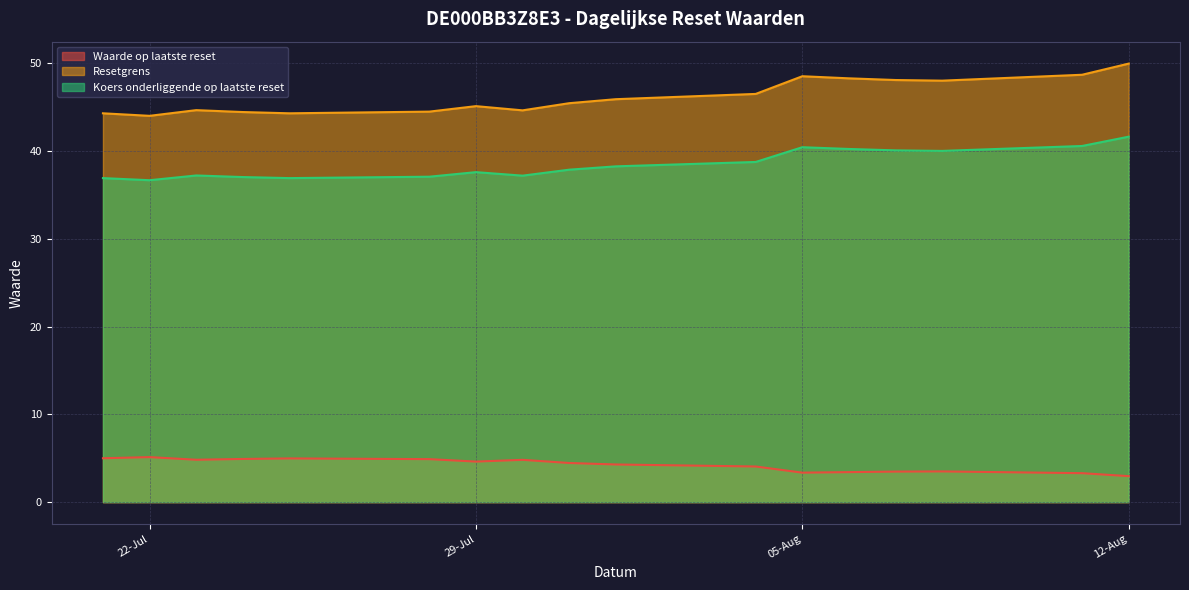

True or false: Resetgrens and Waarde op laatste reset intersect in this chart.

False